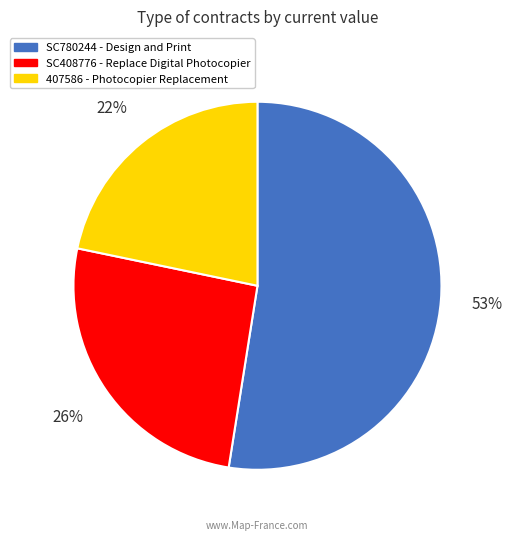

To the nearest percent, what is the difference between the 407586 and SC780244 slice percentages?

31%